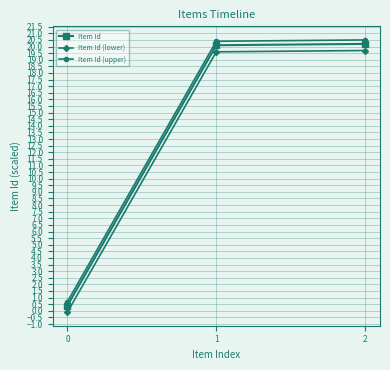

Which label corresponds to the smallest value in the chart?

0